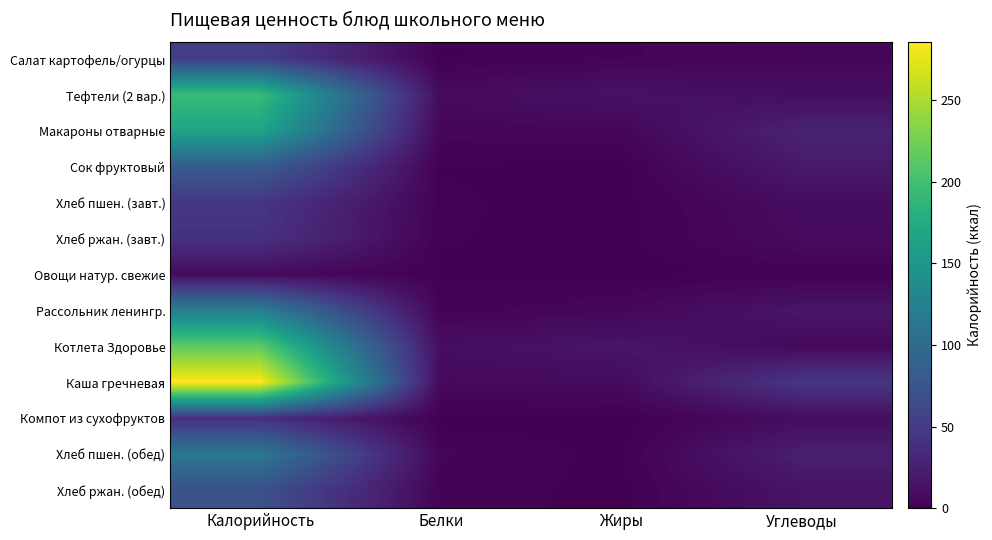

Reading left to right, extract all data points from this chart.

Салат картофель/огурцы: Калорийность=53.0	Белки=0.8	Жиры=3.1	Углеводы=5.2
Тефтели (2 вар.): Калорийность=195.0	Белки=8.3	Жиры=13.7	Углеводы=9.9
Макароны отварные: Калорийность=167.0	Белки=4.2	Жиры=4.7	Углеводы=27.0
Сок фруктовый: Калорийность=83.0	Белки=1.0	Жиры=0.2	Углеводы=19.6
Хлеб пшен. (завт.): Калорийность=46.0	Белки=1.5	Жиры=0.1	Углеводы=9.7
Хлеб ржан. (завт.): Калорийность=41.0	Белки=1.3	Жиры=0.2	Углеводы=8.5
Овощи натур. свежие: Калорийность=8.0	Белки=0.7	Жиры=0.0	Углеводы=1.4
Рассольник ленингр.: Калорийность=122.0	Белки=2.3	Жиры=5.3	Углеводы=16.4
Котлета Здоровье: Калорийность=215.0	Белки=10.4	Жиры=16.4	Углеводы=6.9
Каша гречневая: Калорийность=286.0	Белки=7.1	Жиры=8.4	Углеводы=45.4
Компот из сухофруктов: Калорийность=39.0	Белки=0.0	Жиры=0.0	Углеводы=9.7
Хлеб пшен. (обед): Калорийность=115.0	Белки=3.7	Жиры=0.3	Углеводы=24.3
Хлеб ржан. (обед): Калорийность=71.0	Белки=2.3	Жиры=0.3	Углеводы=14.8